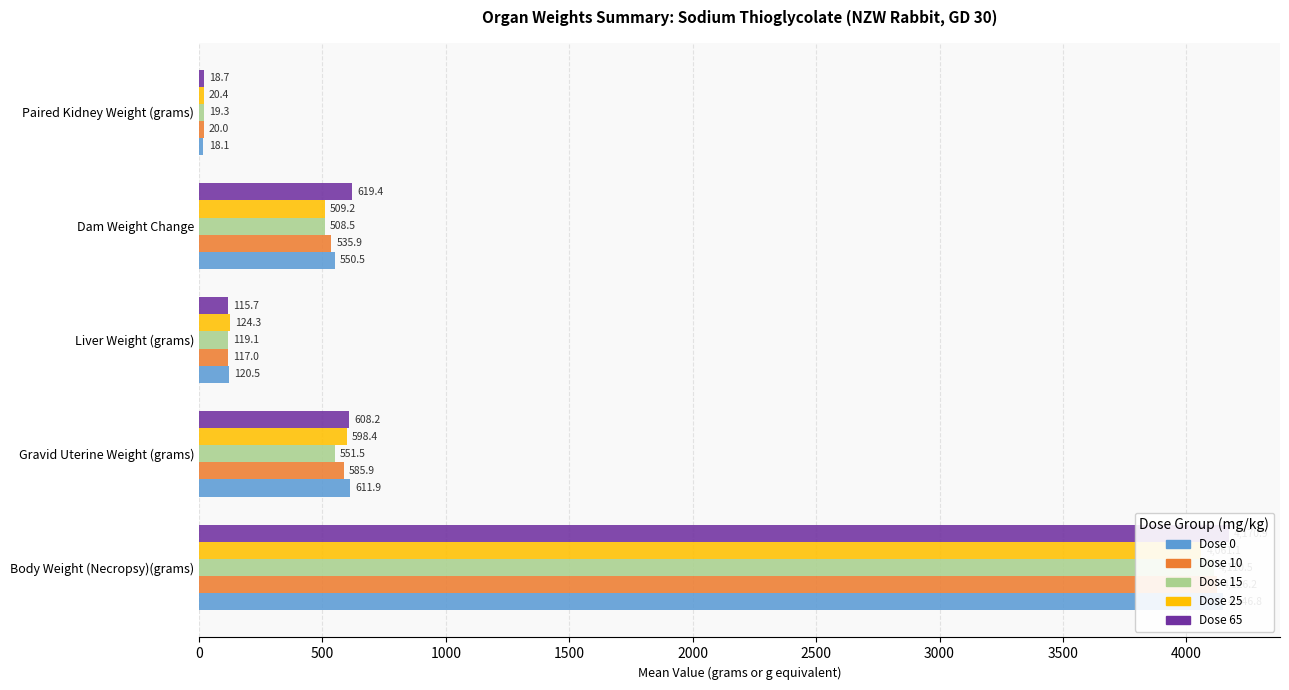

True or false: Dose 15 has a value of 30.4 at Paired Kidney Weight (grams).

False